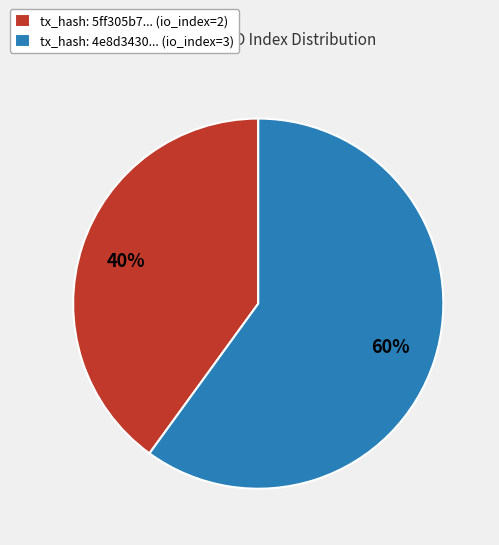

True or false: tx_hash: 5ff305b7... (io_index=2) accounts for 27% of the total.

False